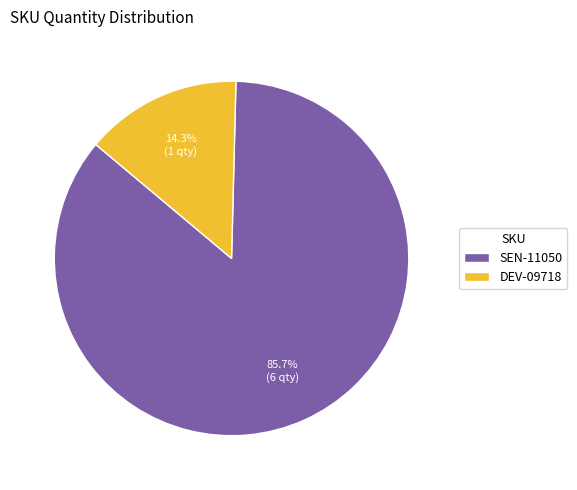

What portion of the pie excludes SEN-11050?

14.3%